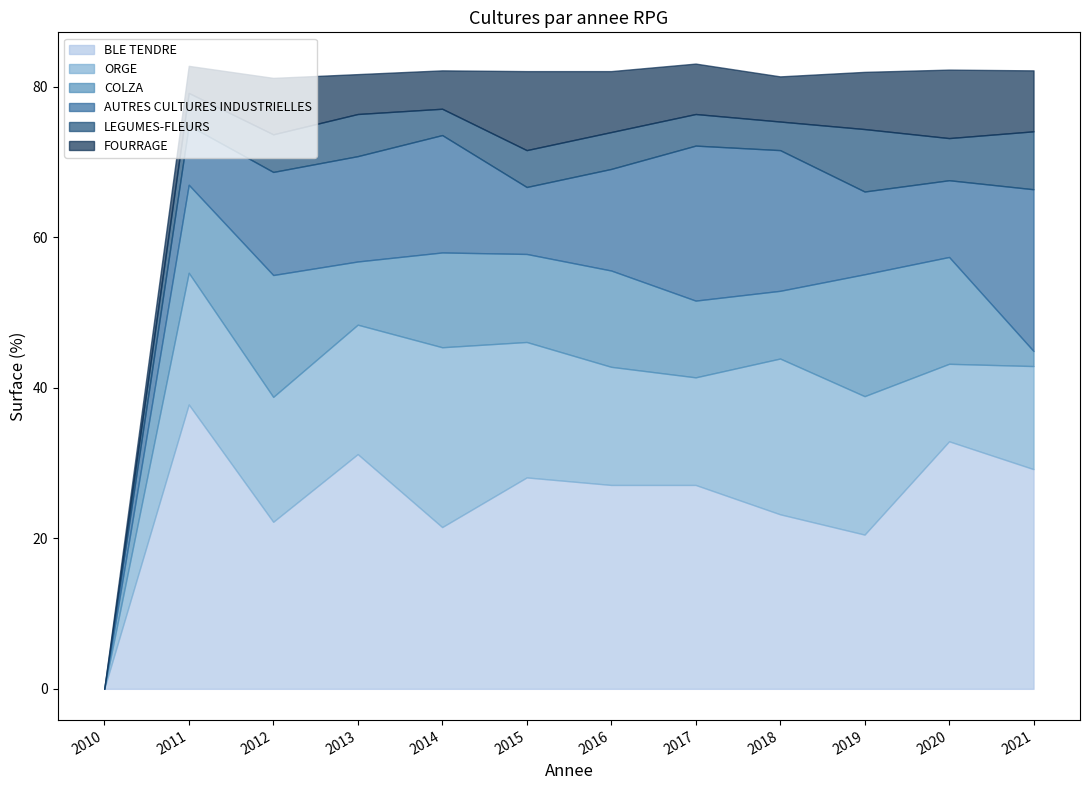

What are all the series names shown in the legend?

BLE TENDRE, ORGE, COLZA, AUTRES CULTURES INDUSTRIELLES, LEGUMES-FLEURS, FOURRAGE